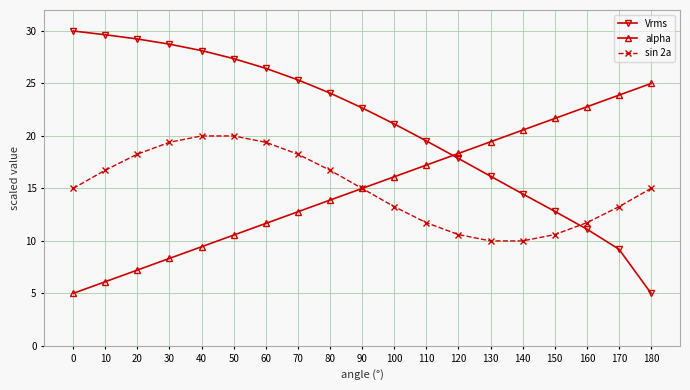

At 140, list the series in order from largest to smallest.

alpha, Vrms, sin 2a